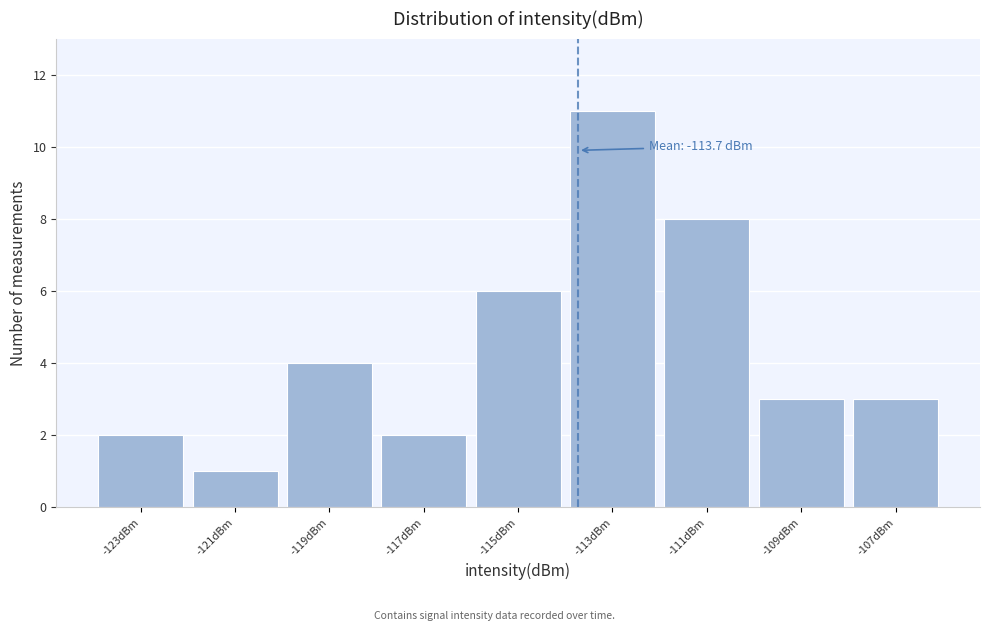

Over which range of the x-axis is the bar tallest?

-114 to -112